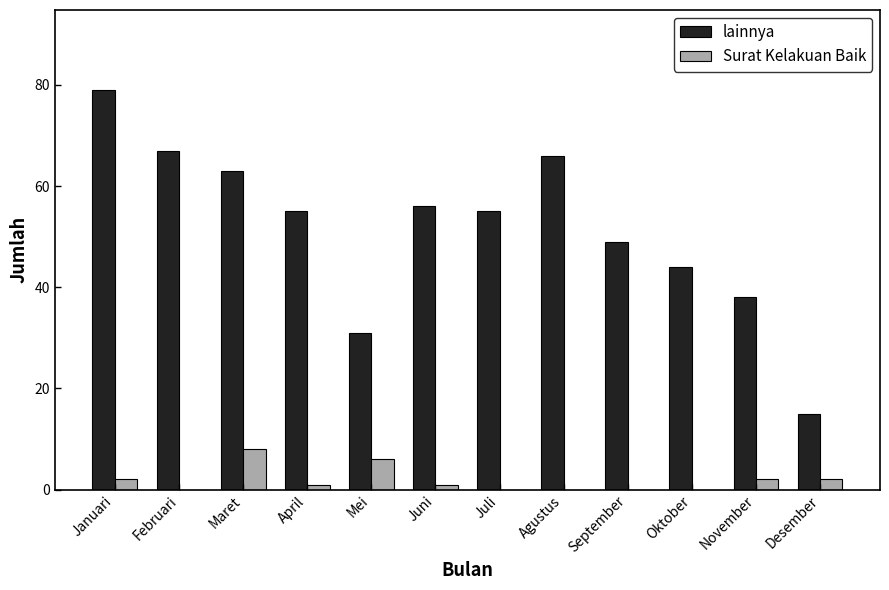

Reading left to right, transcribe all the data shown in this chart.

lainnya: Januari=79	Februari=67	Maret=63	April=55	Mei=31	Juni=56	Juli=55	Agustus=66	September=49	Oktober=44	November=38	Desember=15
Surat Kelakuan Baik: Januari=2	Februari=0	Maret=8	April=1	Mei=6	Juni=1	Juli=0	Agustus=0	September=0	Oktober=0	November=2	Desember=2